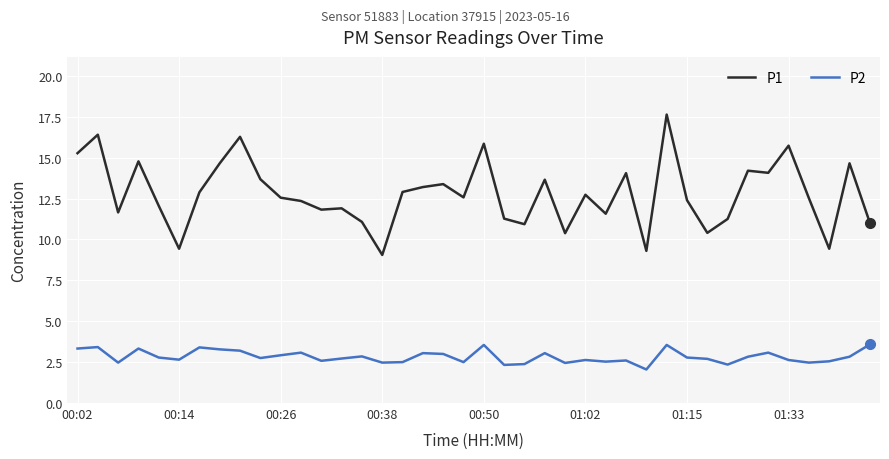

What is the difference between the maximum and minimum values in the P1 series?

8.6